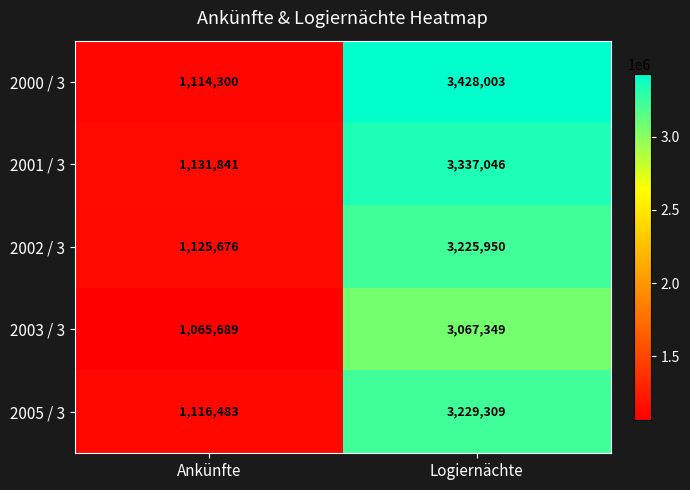

Which label corresponds to the largest value in the chart?

Logiernächte